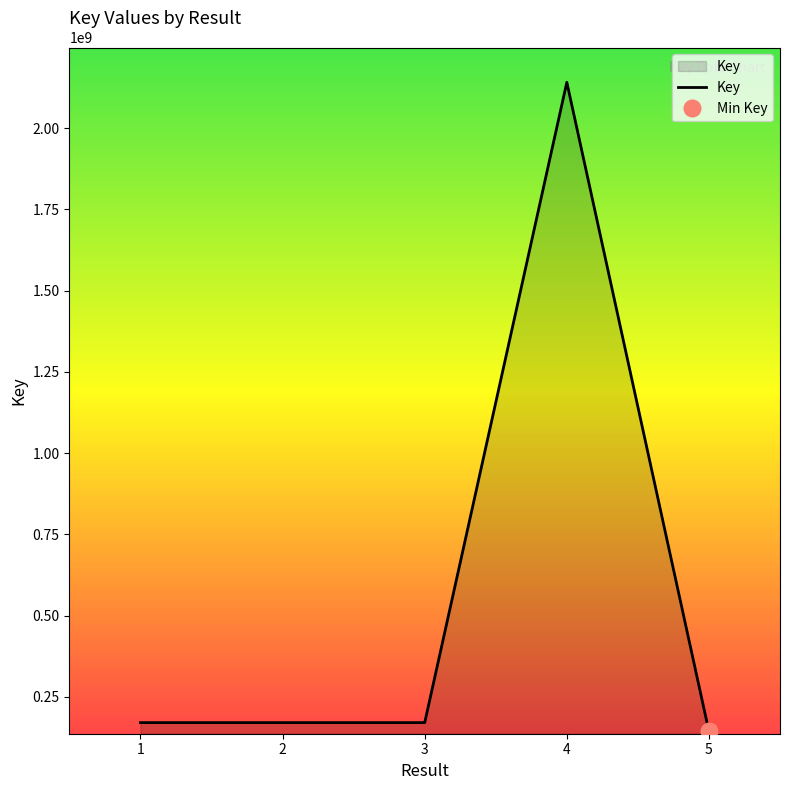

What is the average value?

559620495